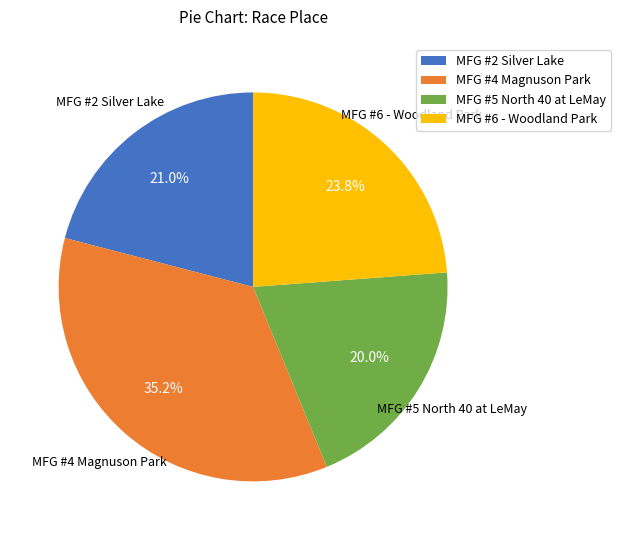

How many slices are in this pie chart?

4